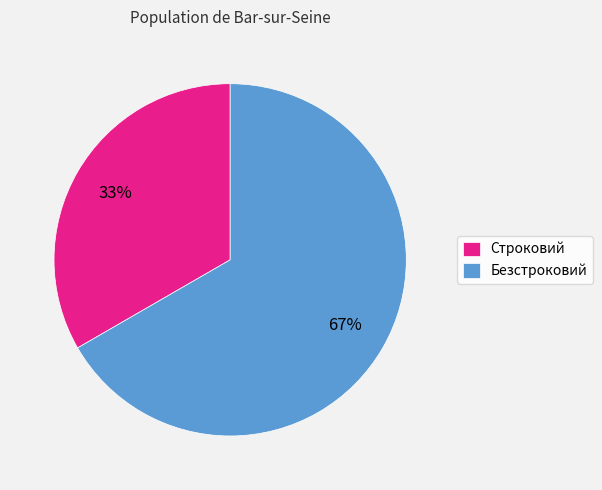

Do Безстроковий and Строковий together represent more than half of the pie?

Yes